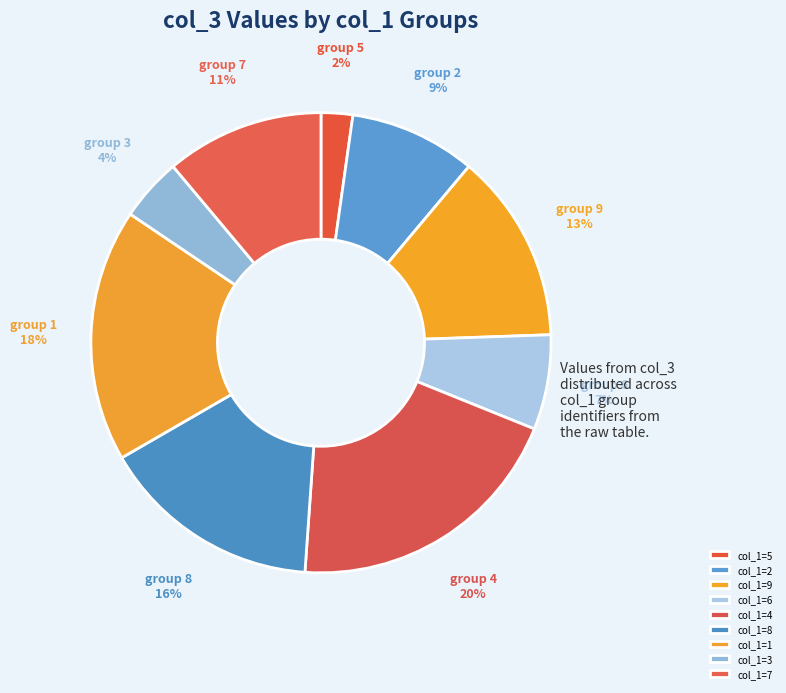

How many slices are in this pie chart?

9